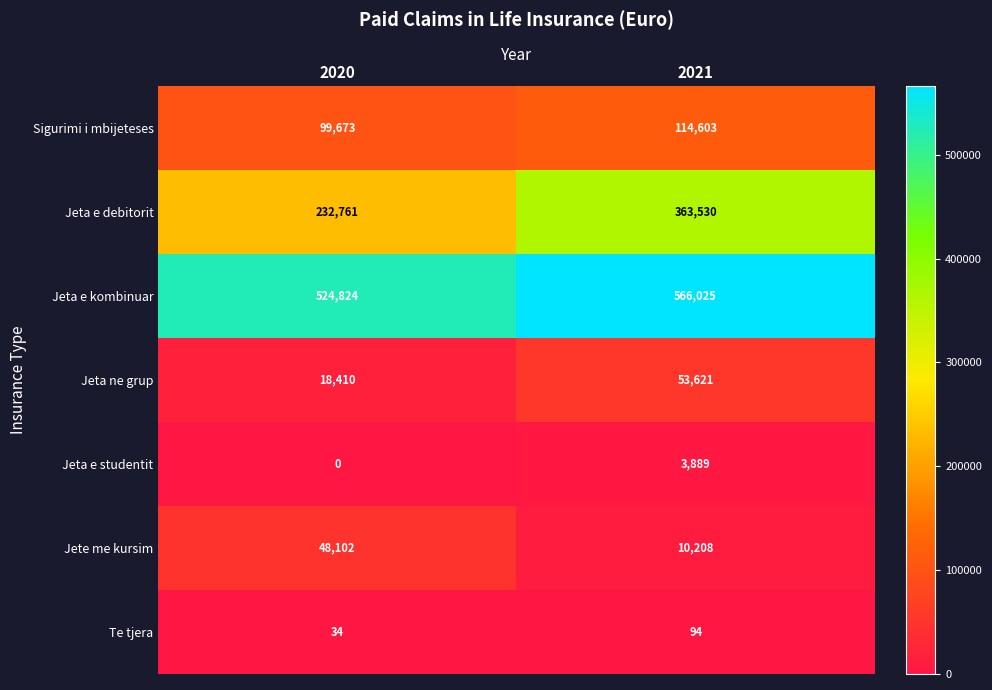

What is the total value across all series at 2021?

1111970